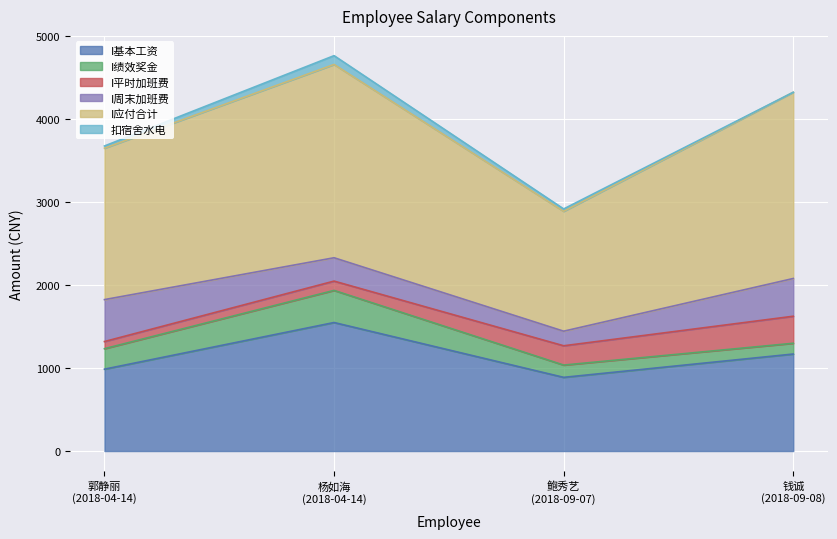

True or false: I基本工资 and 扣宿舍水电 cross at least once.

False